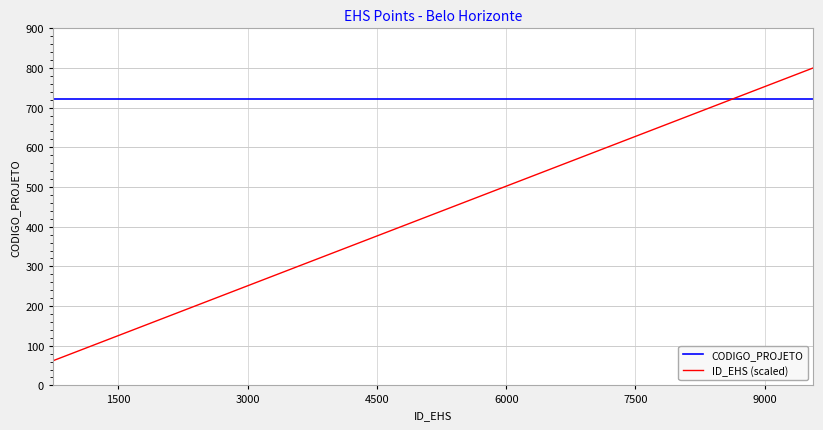

What is the minimum value shown in the chart?

62.3